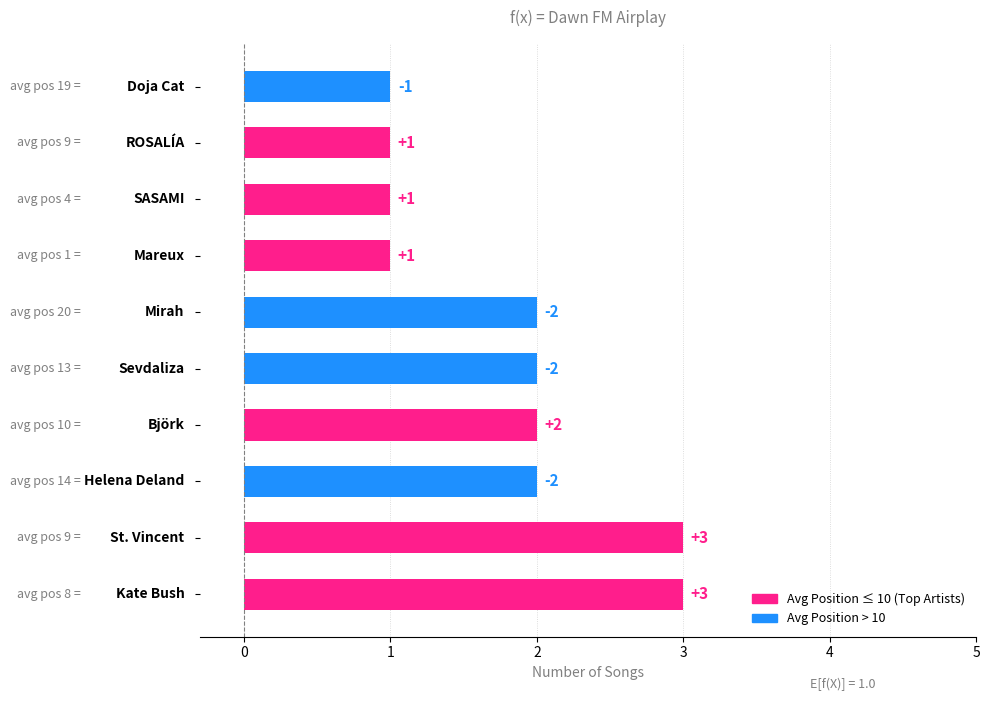

What is the sum of all values?

18